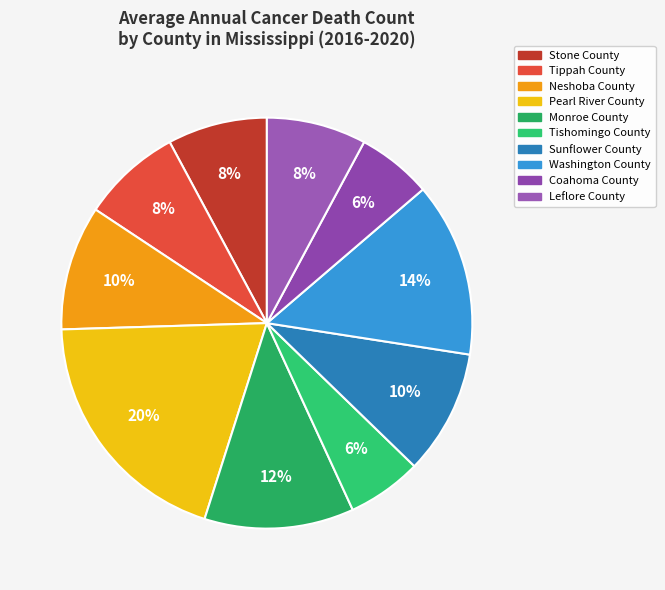

Does Coahoma County account for over 50% of the chart?

No